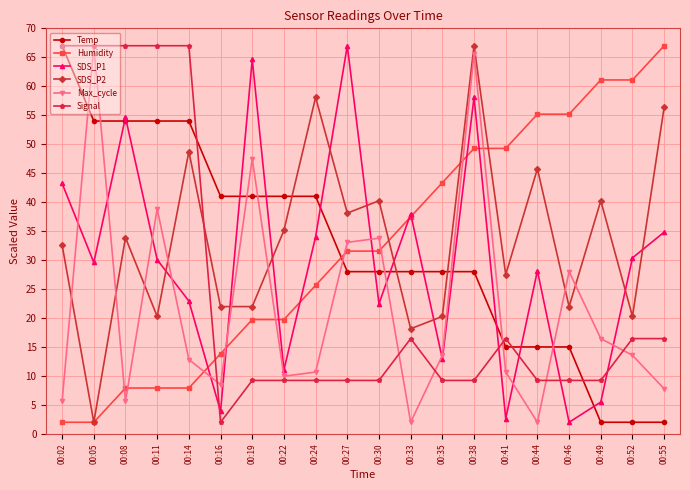

True or false: Temp and Humidity intersect in this chart.

True